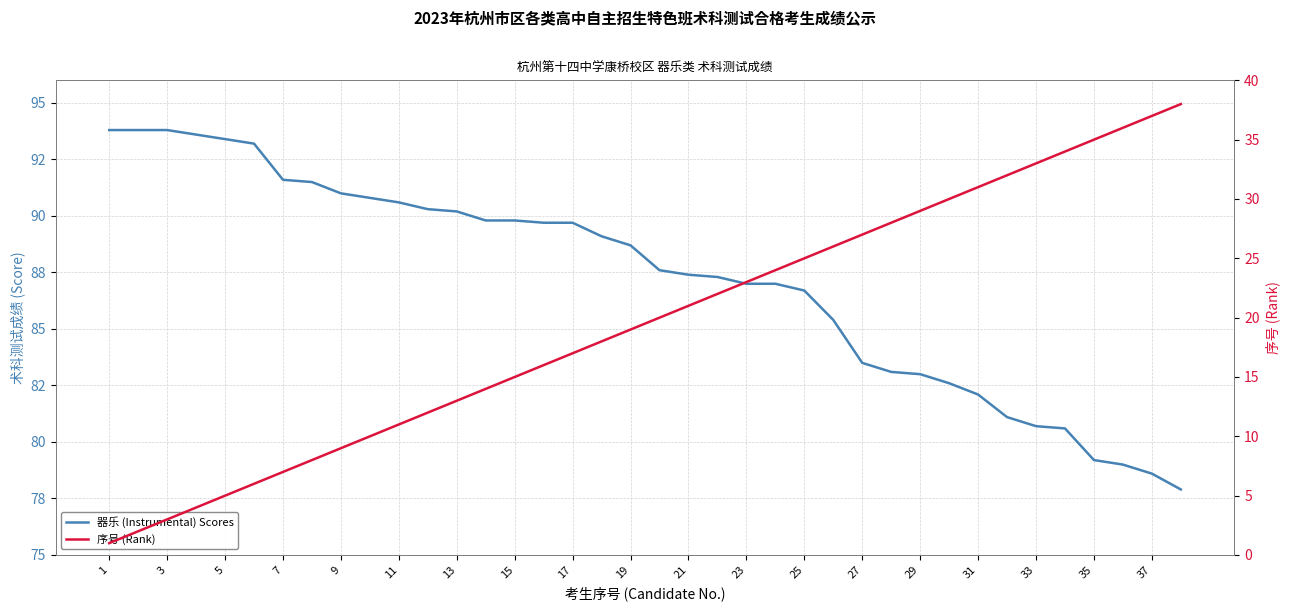

At which category is the sum across all series the highest?

37